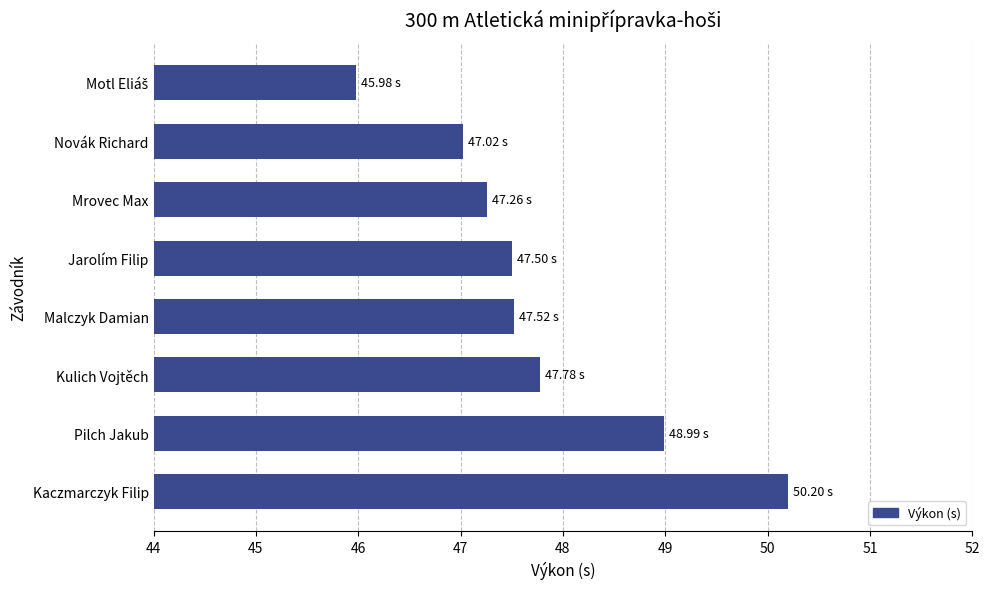

How many categories are shown in the chart?

8